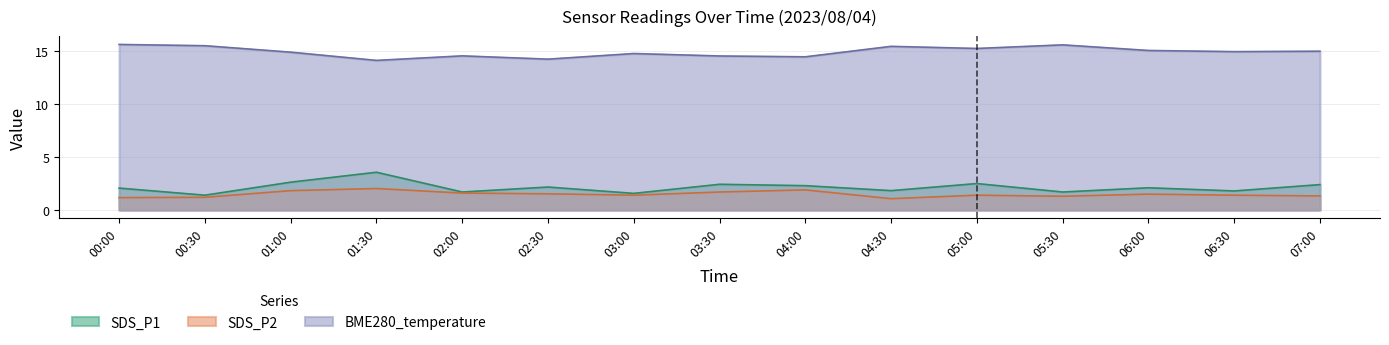

Which series has the widest spread of values?

SDS_P1